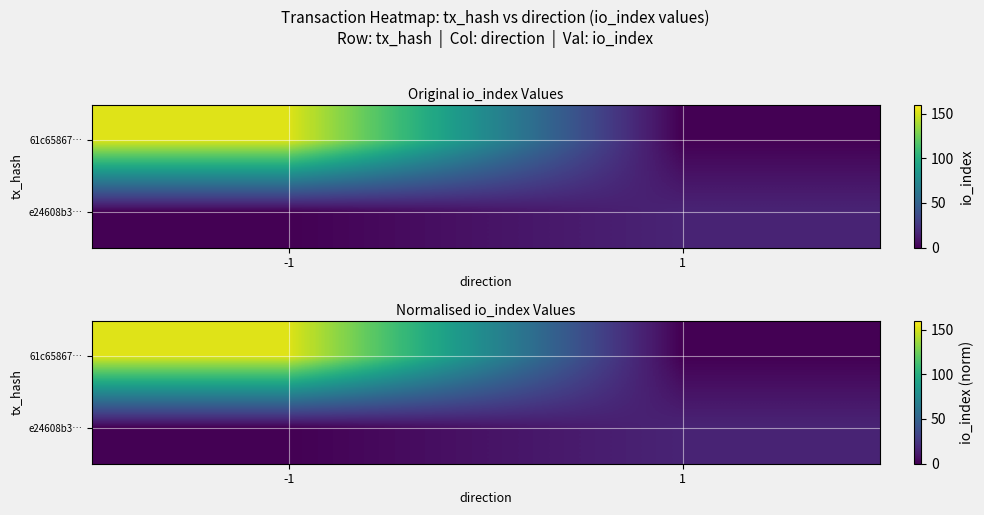

Which category has the highest value in the e24608b3… series?

1